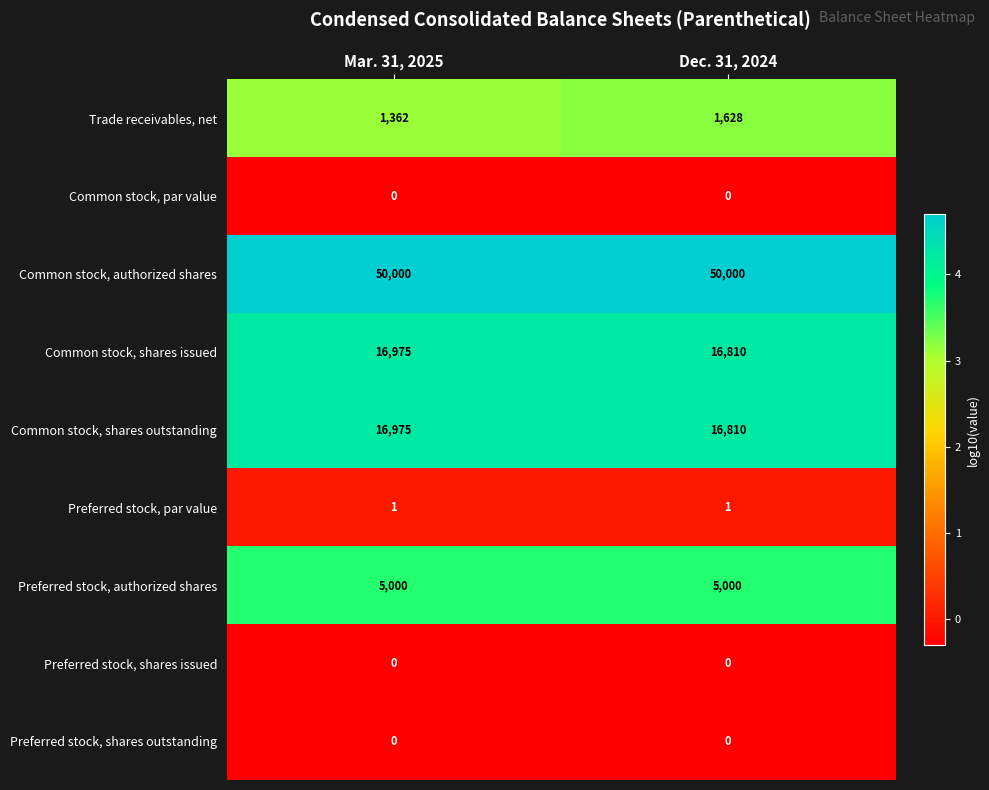

What is the total value across all series at Dec. 31, 2024?

90249